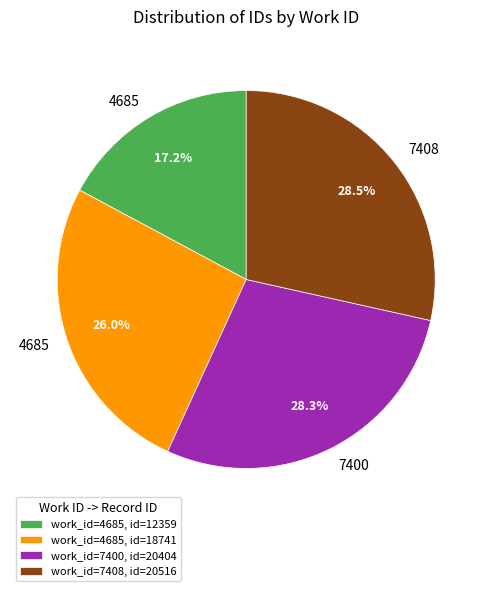

What is the smallest slice in the pie chart?

work_id=4685, id=12359